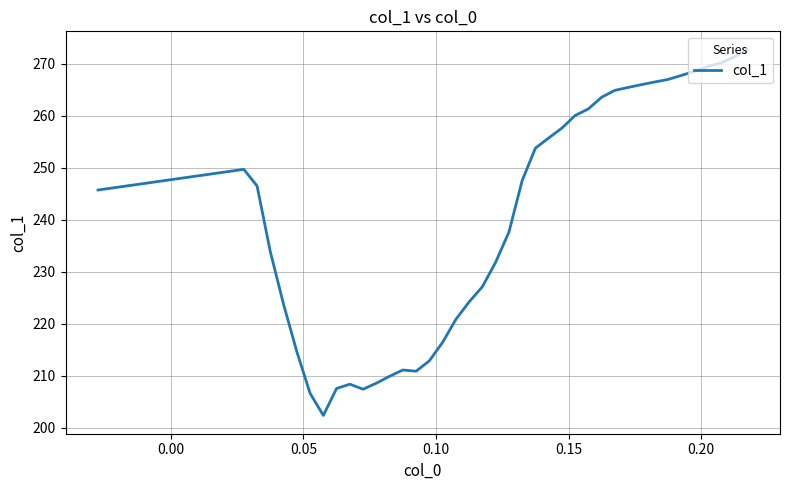

What is the maximum value shown in the chart?

272.7